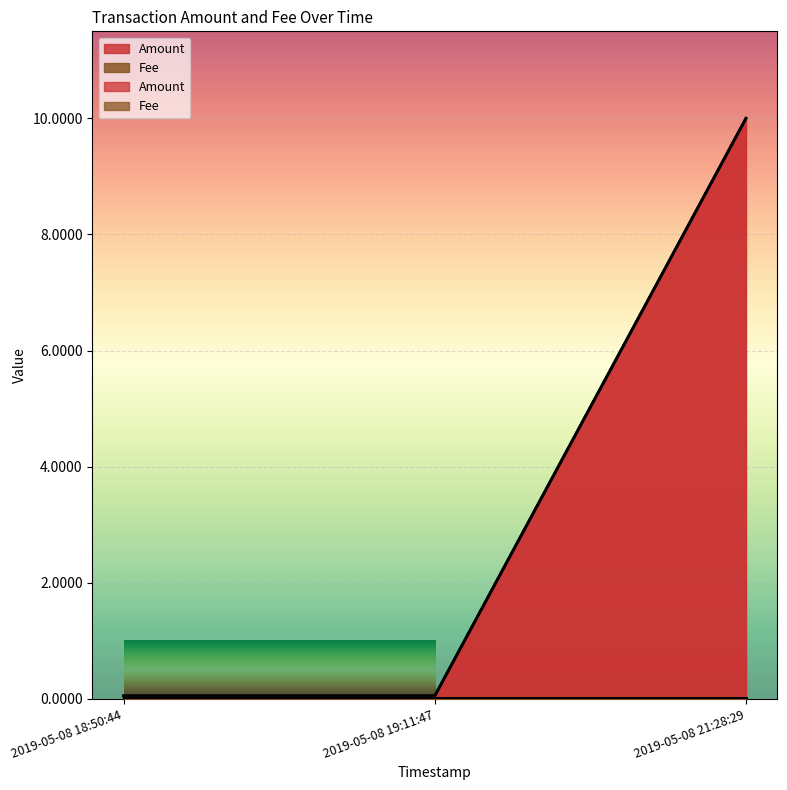

The value at 2019-05-08 21:28:29 is 10.0. True or false?

True